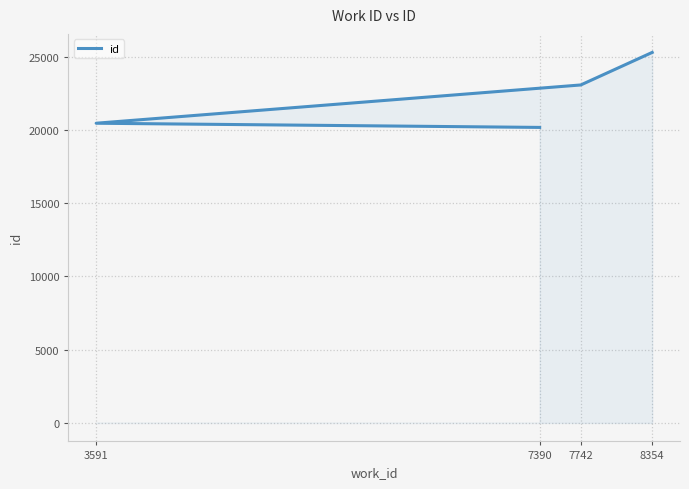

Count the number of values greater than 23082.

1